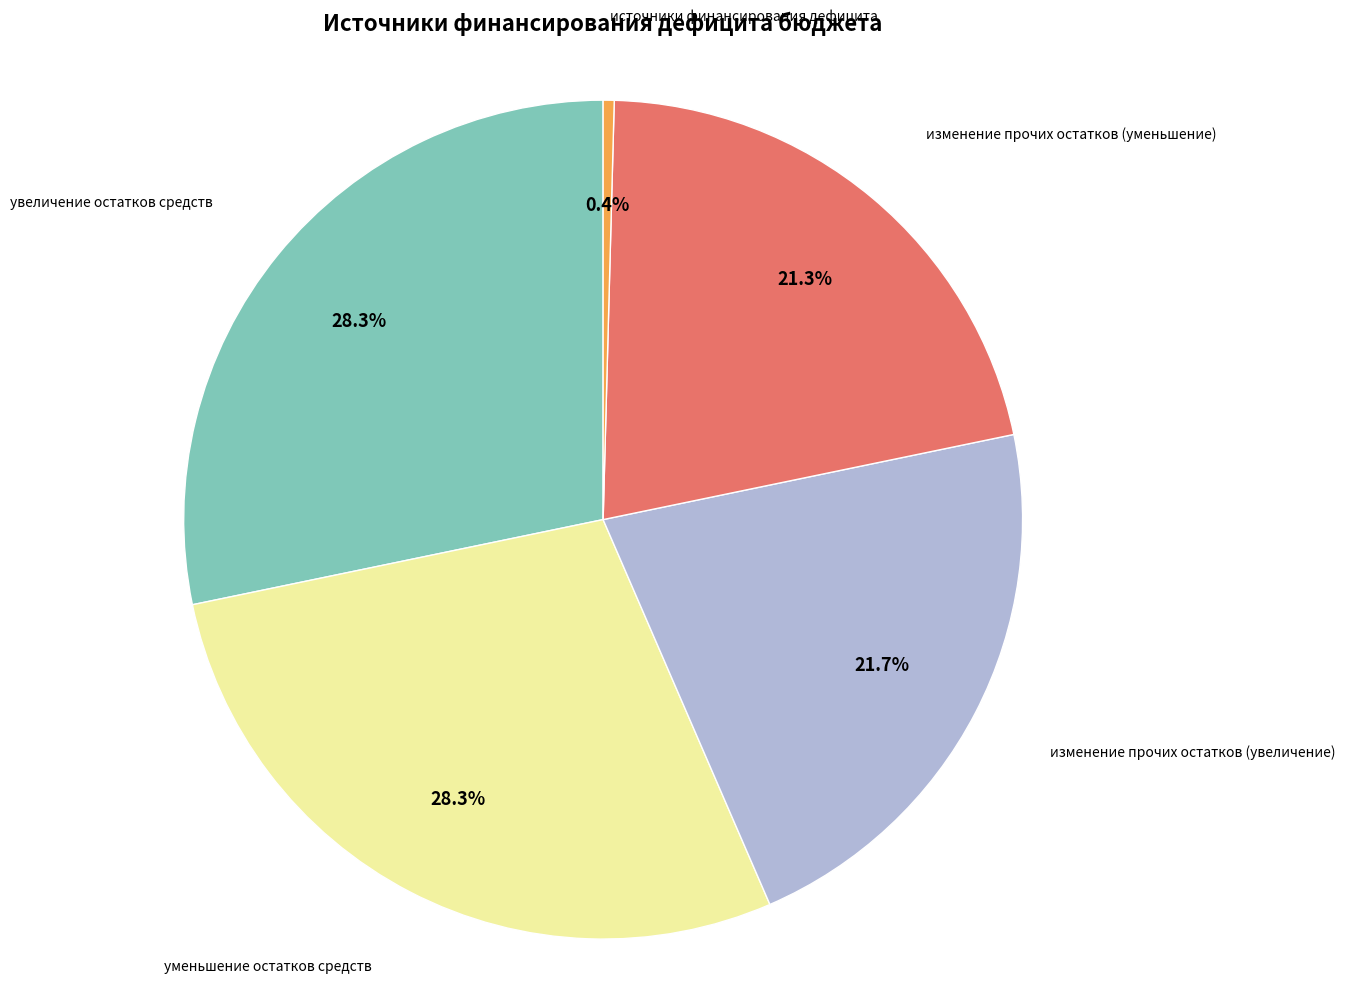

Is there any slice that represents more than half of the pie?

No